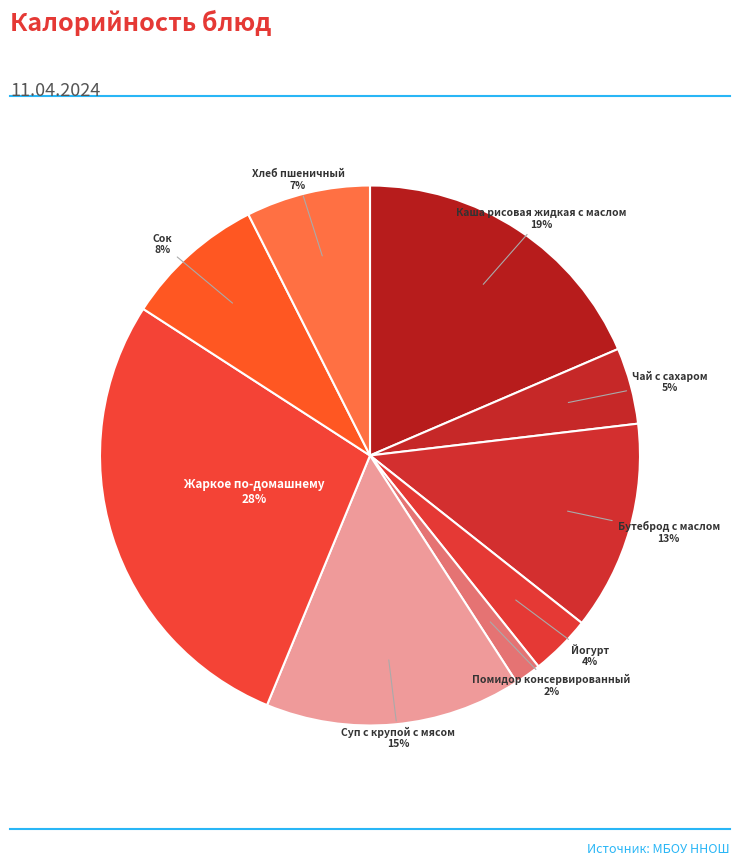

Is it true that Каша рисовая жидкая с маслом is 8% of the pie?

False